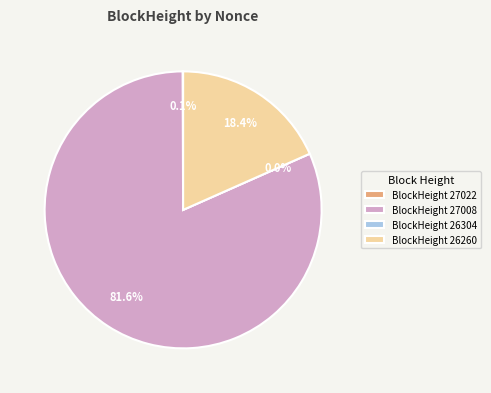

True or false: 27022 accounts for 7% of the total.

False